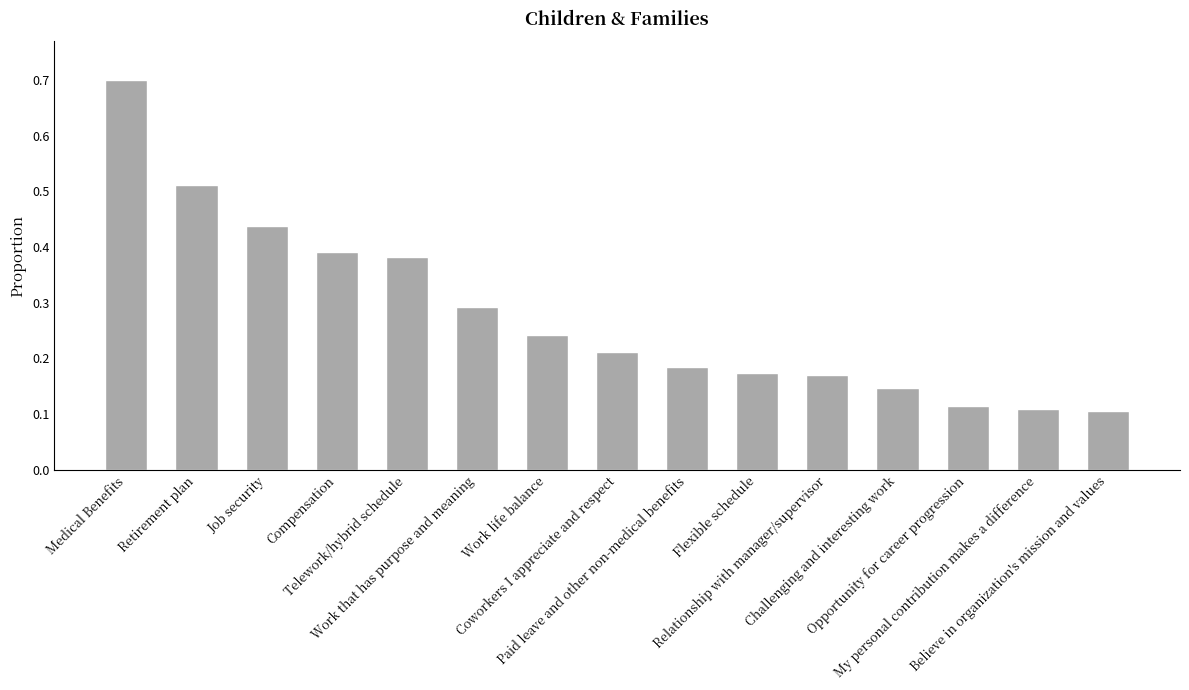

What is the maximum value shown in the chart?

0.7